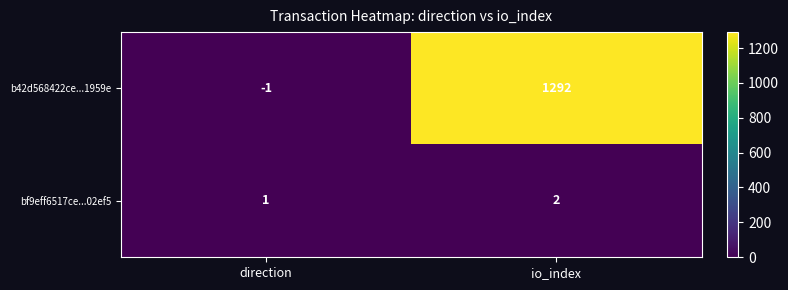

At which category does the chart reach its peak across all series?

io_index